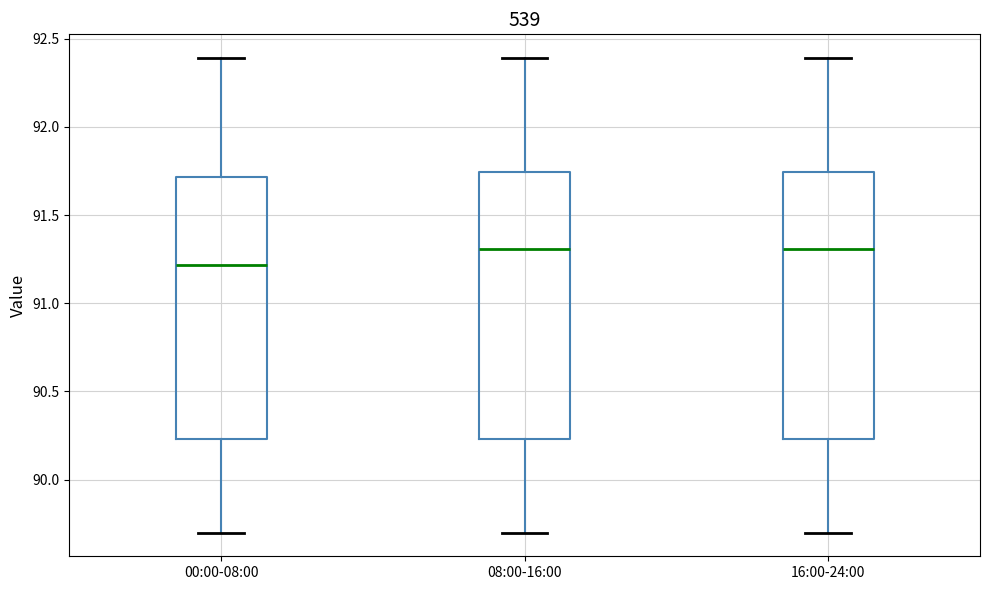

Reading left to right, read every box against the y-axis: the position of its median line, the range the box covers, and the ends of its whiskers. The values are not printed on the chart, so give them approximately, as read against the axis.

00:00-08:00: median 91.20, box 90.25 to 91.70, whiskers 89.70 to 92.40
08:00-16:00: median 91.30, box 90.25 to 91.75, whiskers 89.70 to 92.40
16:00-24:00: median 91.30, box 90.25 to 91.75, whiskers 89.70 to 92.40